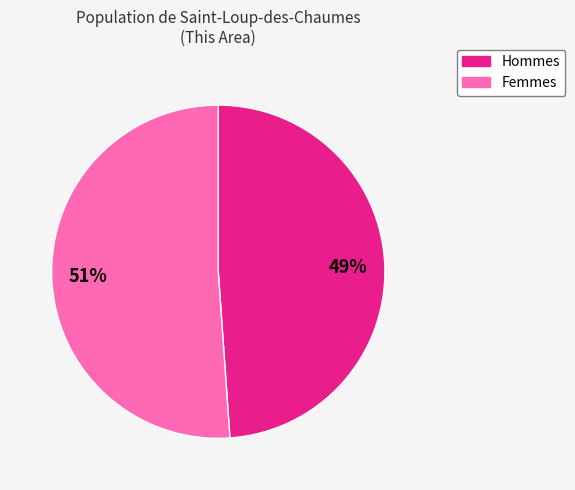

To the nearest percent, what is the average slice percentage?

50%